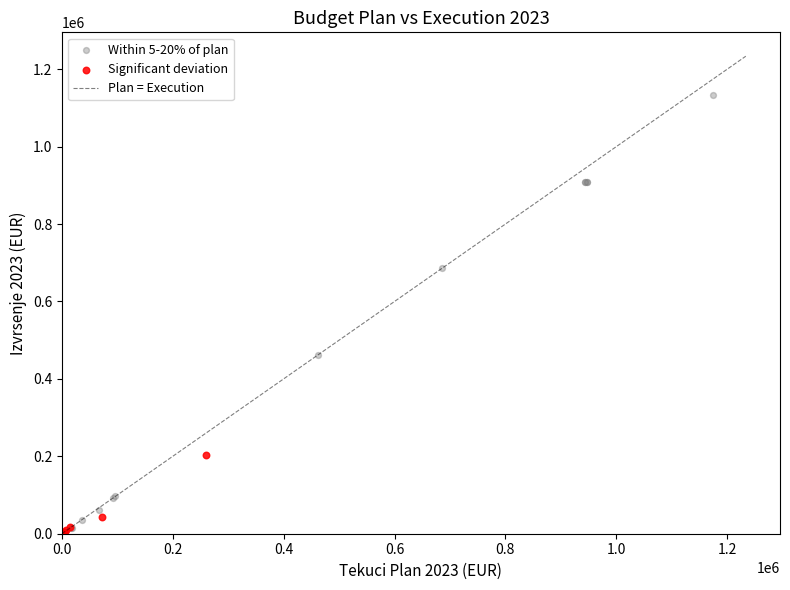

Which series contains the highest Y value?

Within 5-20% of plan